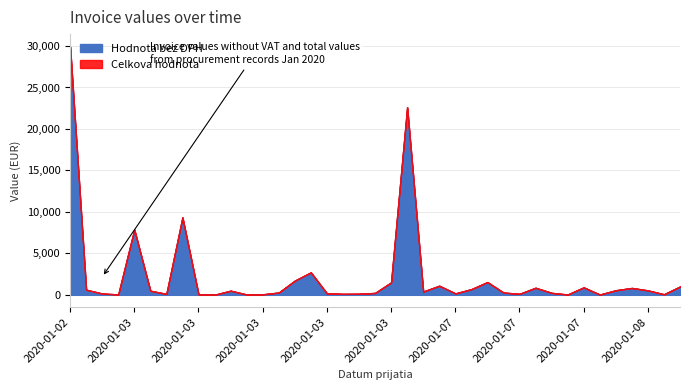

What are all the series names shown in the legend?

Hodnota bez DPH, Celkova hodnota